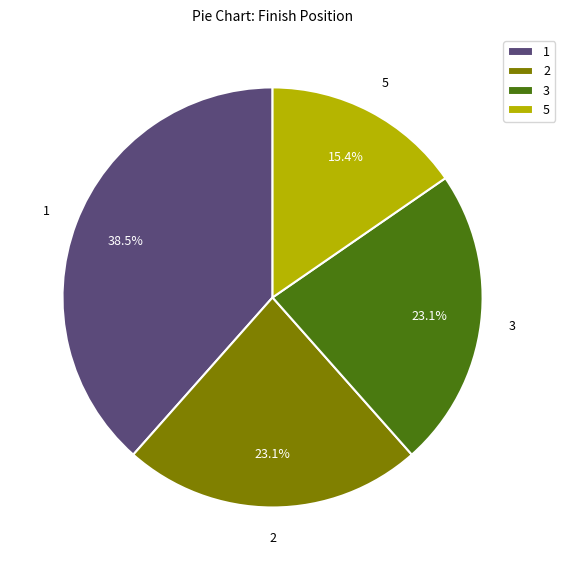

To the nearest percent, what percentage of the pie is 5?

15%